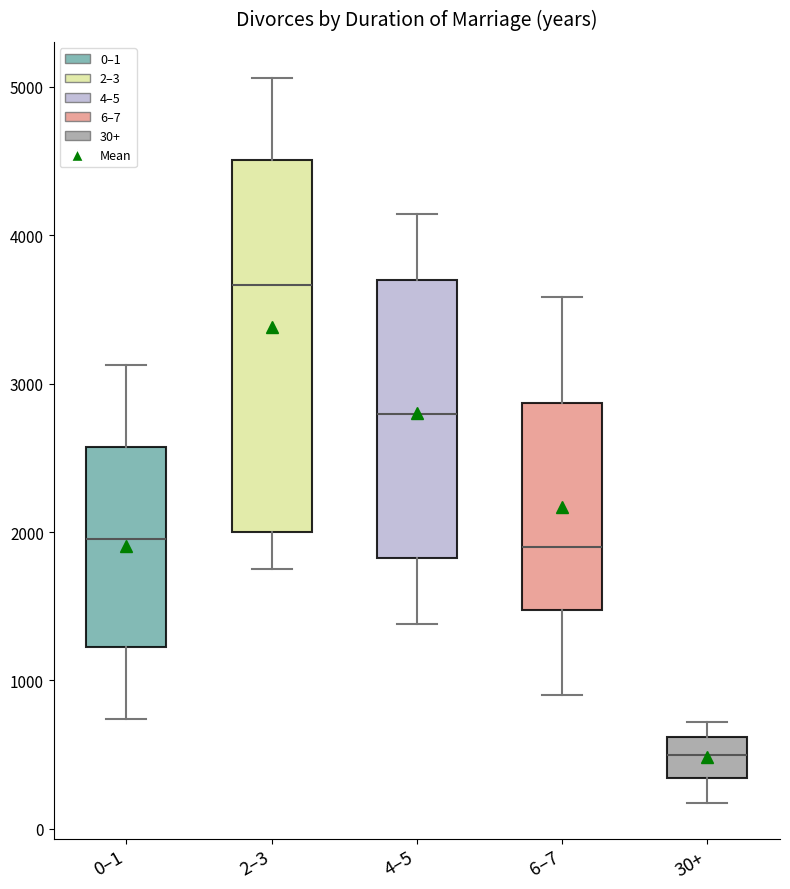

Where is the lower edge of the box for 4–5 on the y-axis? The values are not printed on the chart, so give them approximately, as read against the axis.

1800